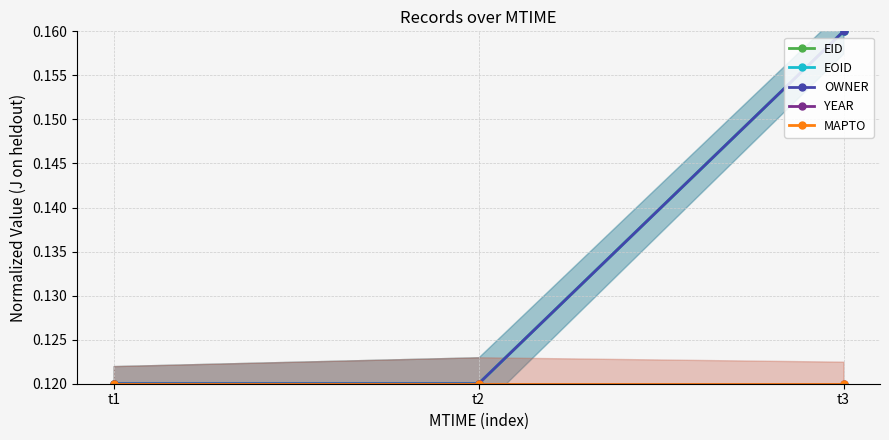

Which series has the largest total across all categories?

EID